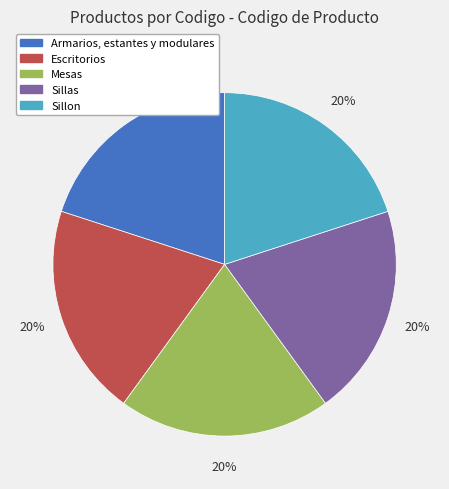

To the nearest percent, what is the average slice percentage?

20%